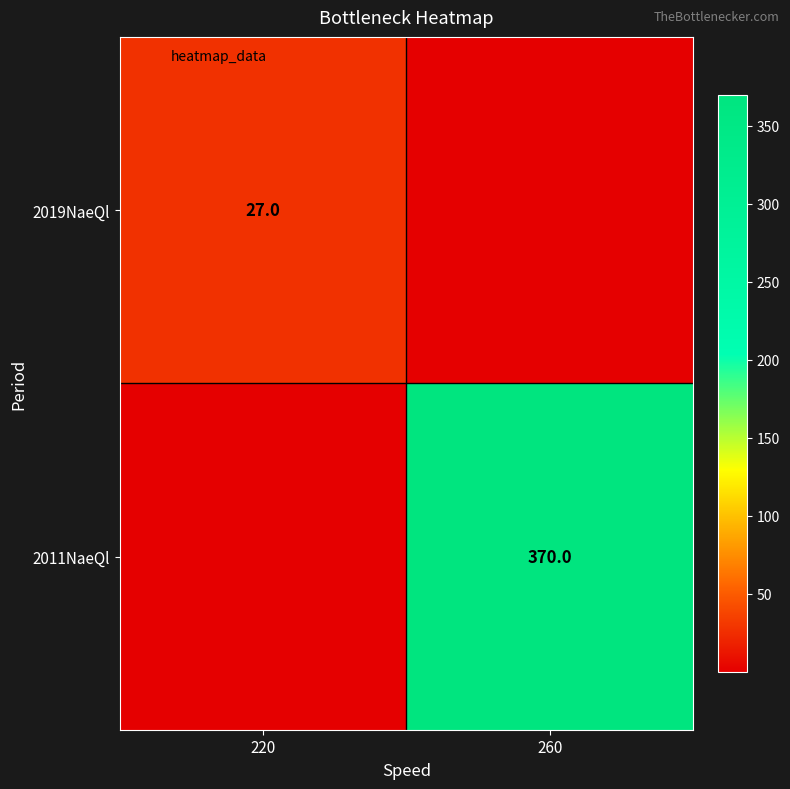

Between 220 and 260, which series saw the biggest shift?

2011NaeQl